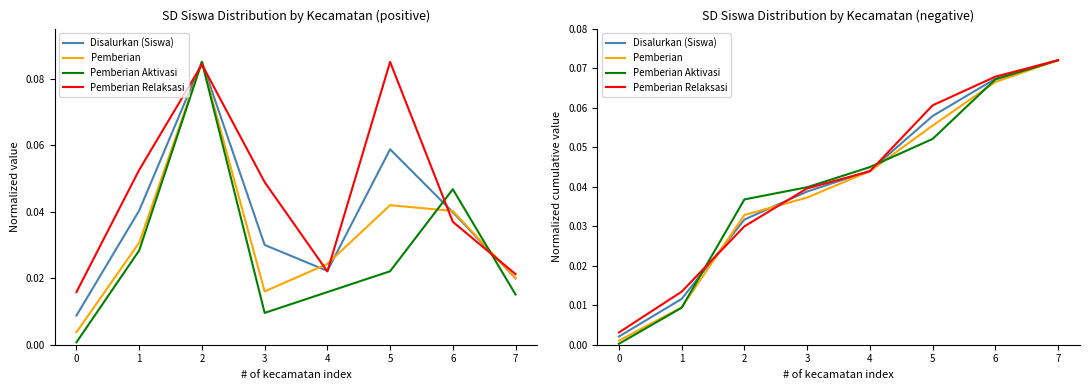

Reading right to left, list all the values displayed in this chart.

Disalurkan (Siswa): 7=0.1	6=0.1	5=0.1	4=0.0	3=0.0	2=0.0	1=0.0	0=0.0
Pemberian: 7=0.1	6=0.1	5=0.1	4=0.0	3=0.0	2=0.0	1=0.0	0=0.0
Pemberian Aktivasi: 7=0.1	6=0.1	5=0.1	4=0.0	3=0.0	2=0.0	1=0.0	0=0.0
Pemberian Relaksasi: 7=0.1	6=0.1	5=0.1	4=0.0	3=0.0	2=0.0	1=0.0	0=0.0